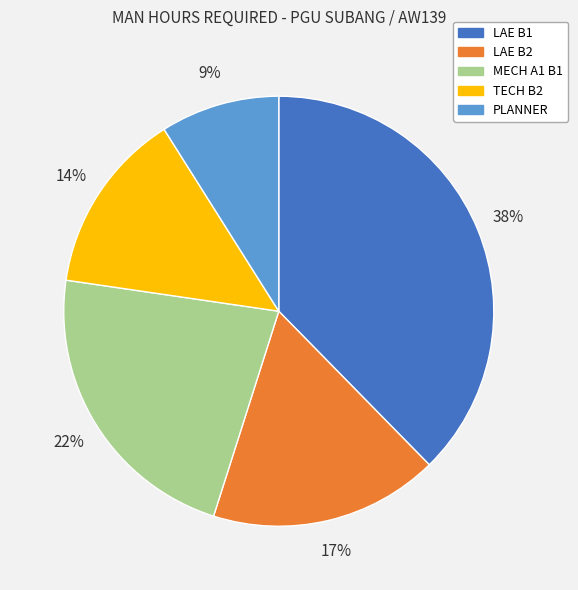

To the nearest percent, what is the difference between the largest and smallest slice percentages?

29%